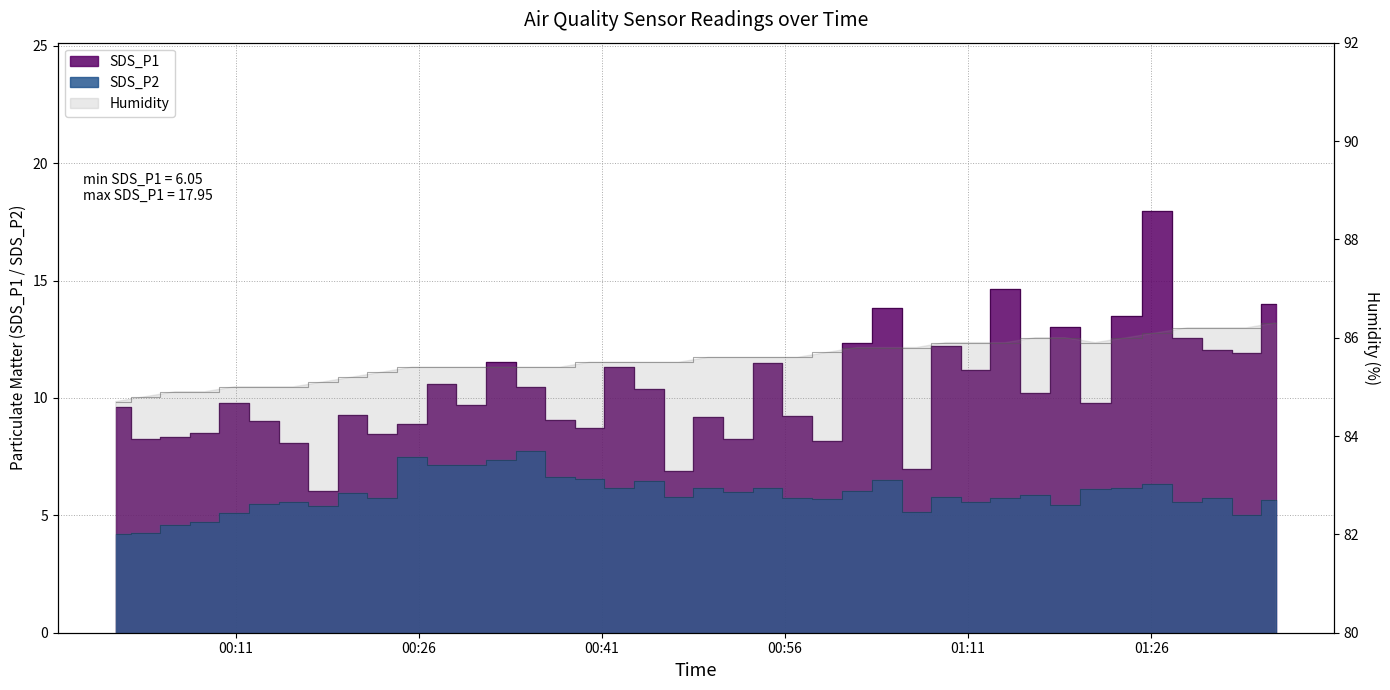

How many values in the SDS_P1 series are below 9?

12